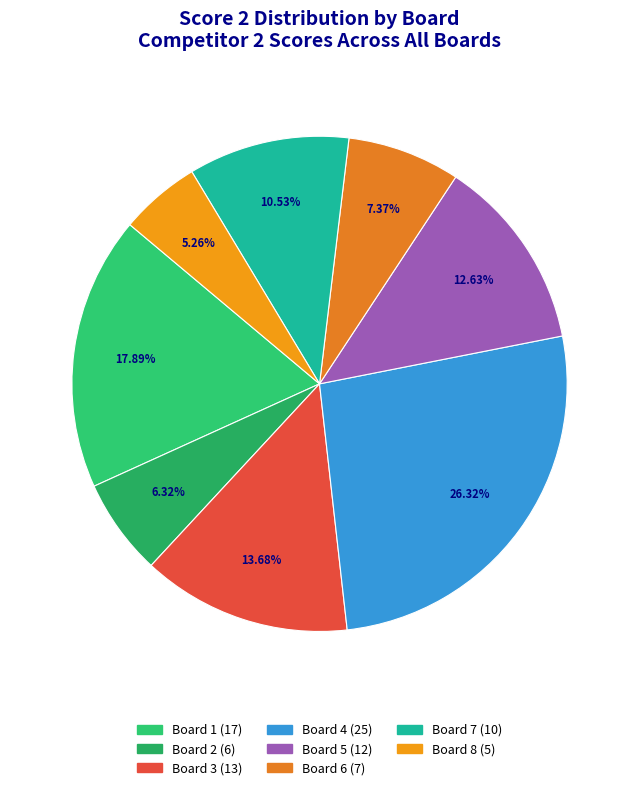

Which category has the biggest portion of the pie?

Board 4